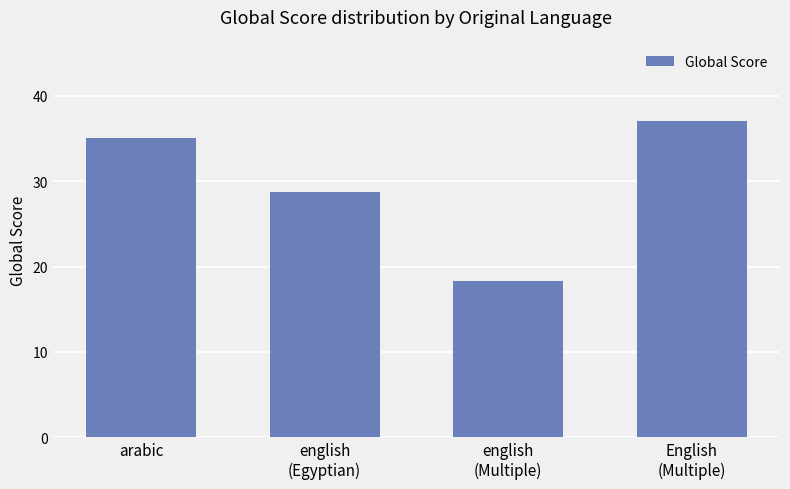

What is the value of the 2nd bar from the left?

28.7